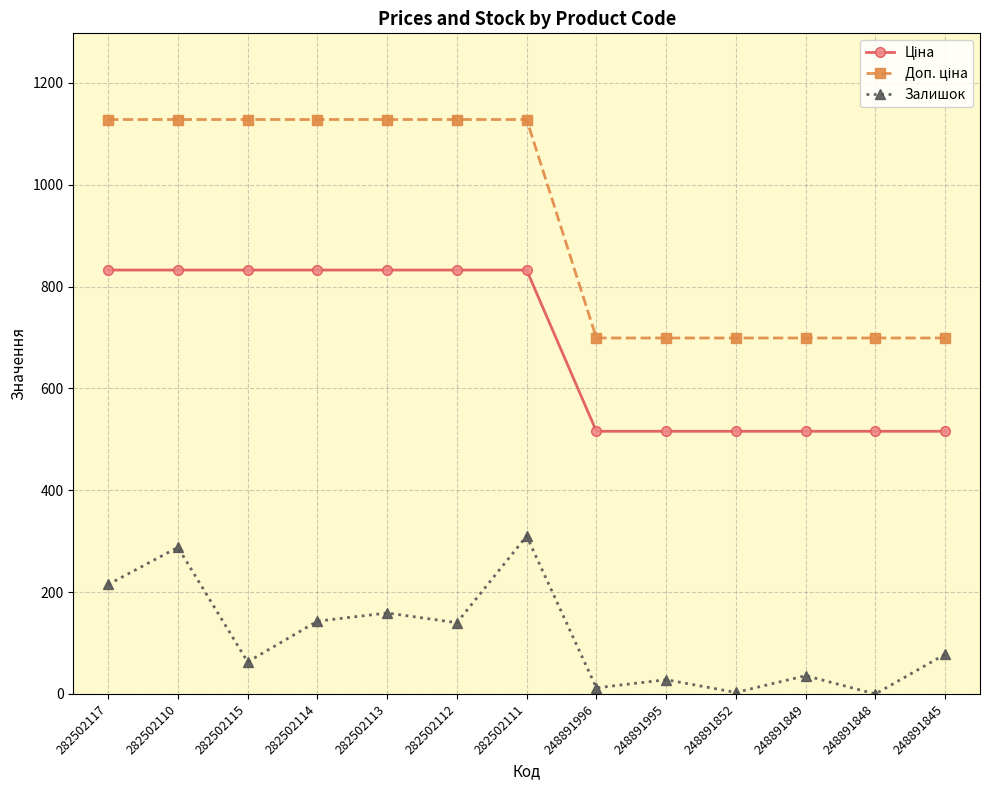

What is the total value across all series at 282502110?

2248.4